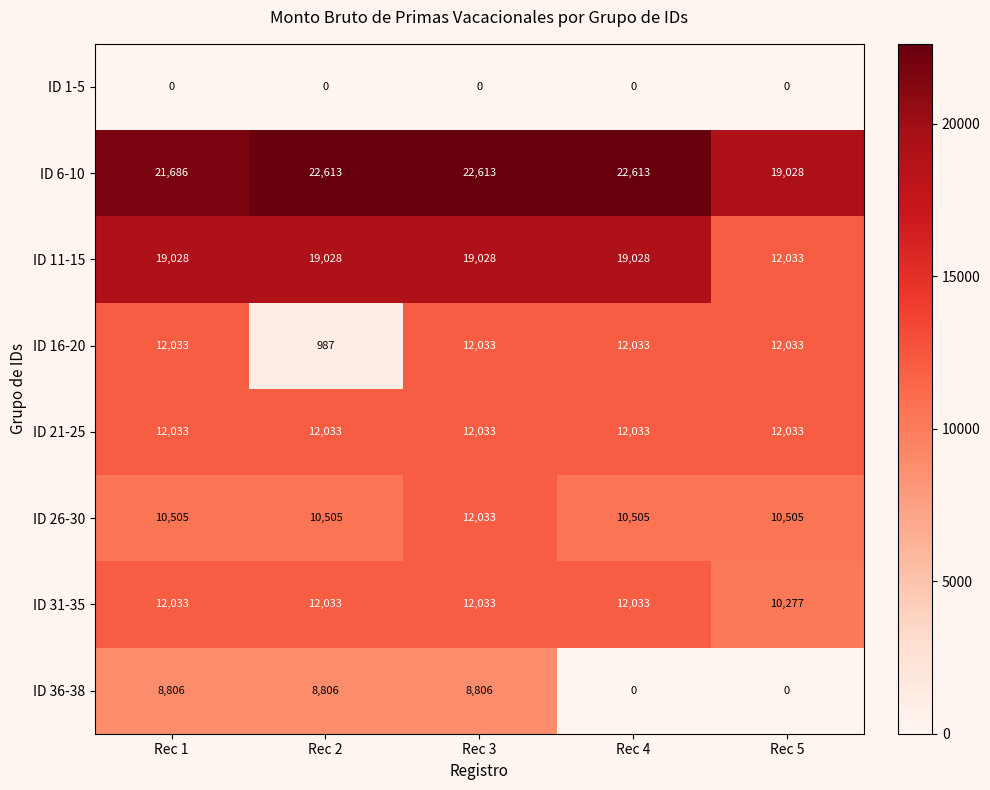

Is it true that ID 31-35 equals 16370 at Rec 1?

False